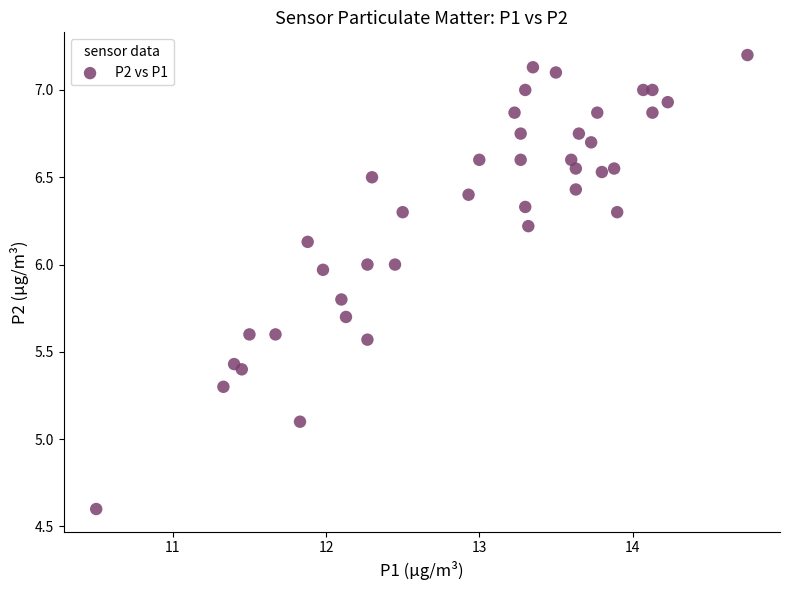

What is the range of Y values (max minus min)?

2.6